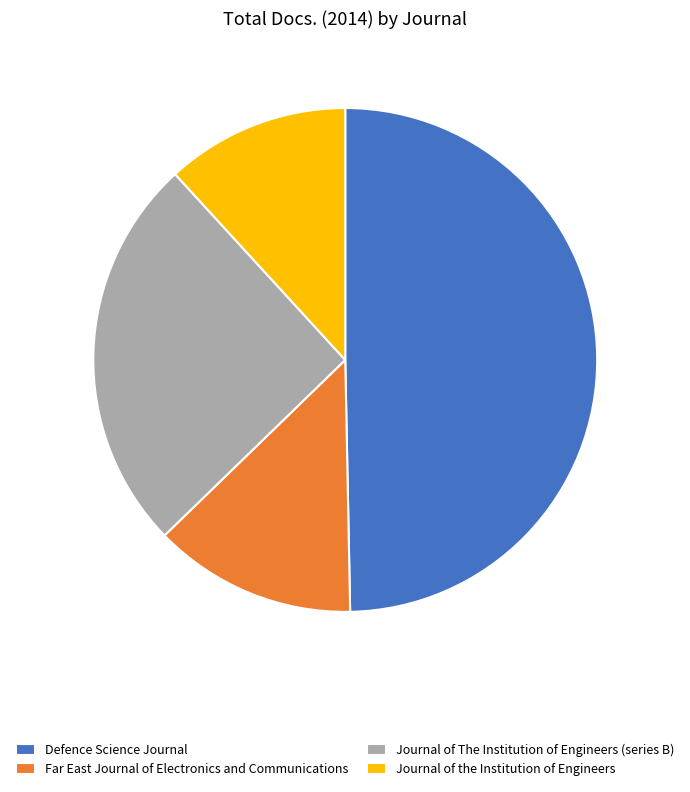

The Far East Journal of Electronics and Communications slice represents 21% of the pie. True or false?

False